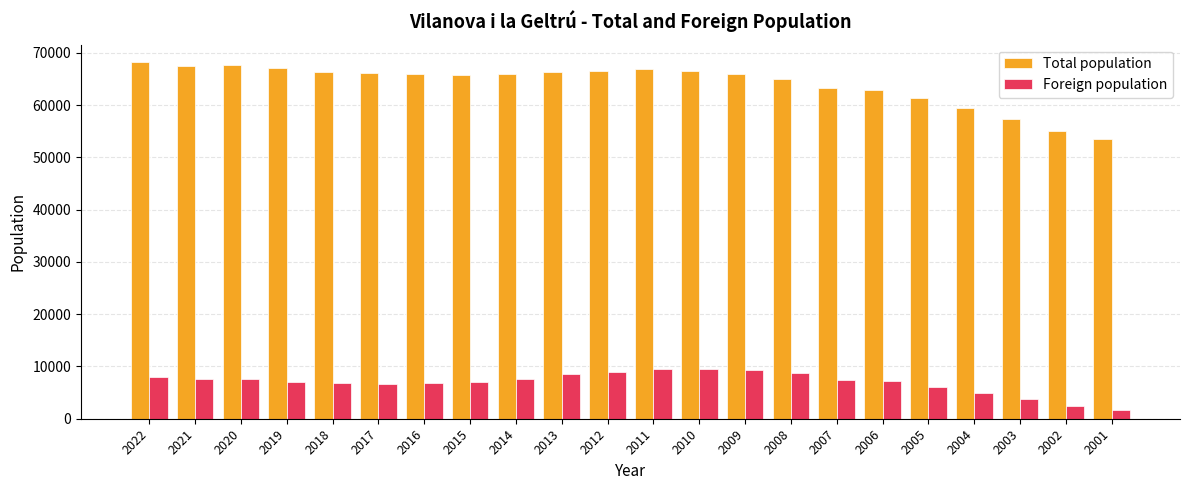

Is it true that Total population equals 68152 at 2022?

True